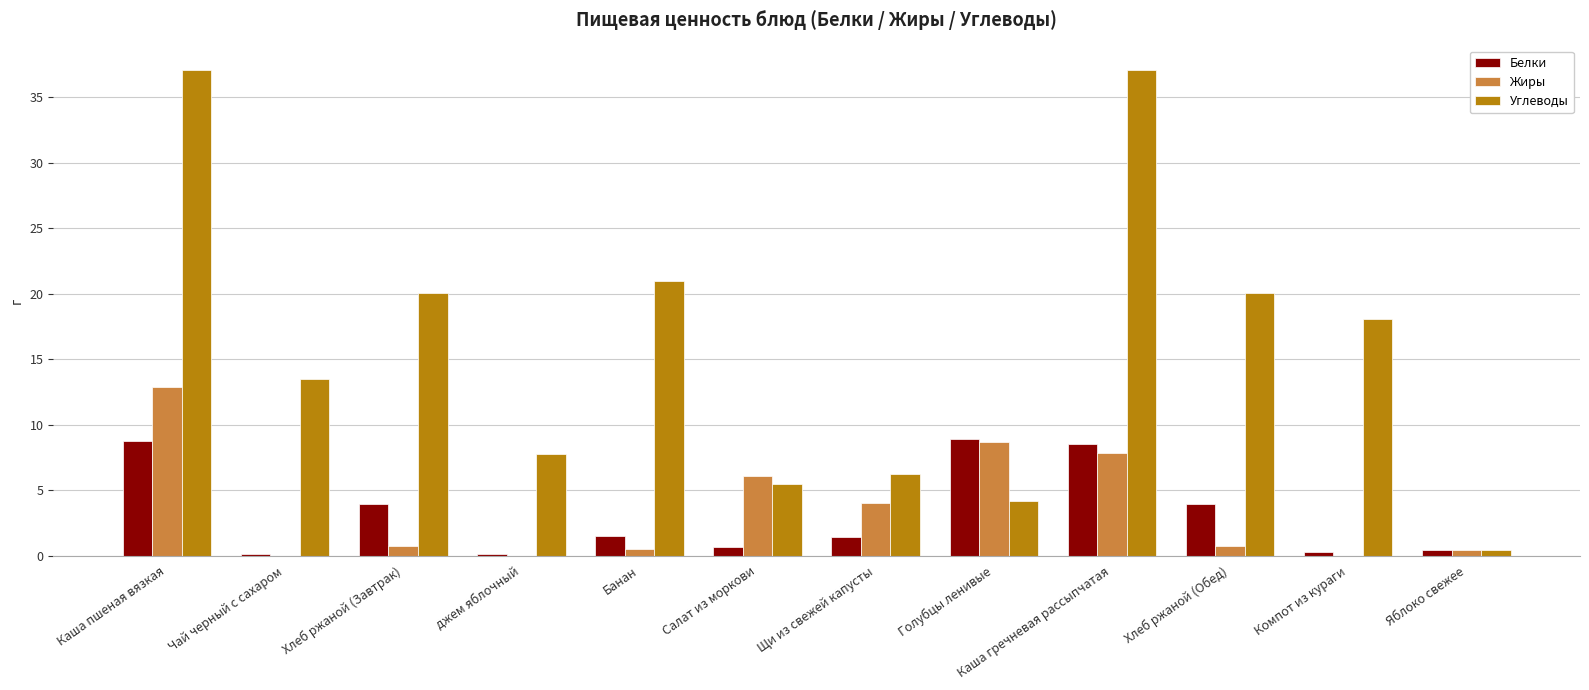

Are the bars grouped side by side (vs. stacked)?

Yes